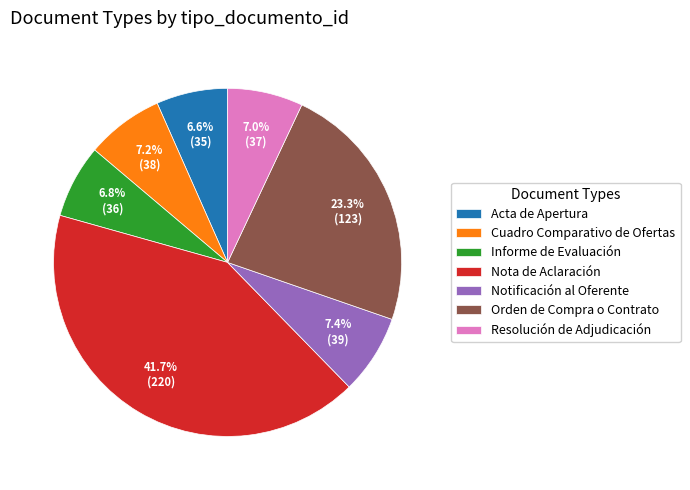

Between Resolución de Adjudicación and Nota de Aclaración, which is larger?

Nota de Aclaración